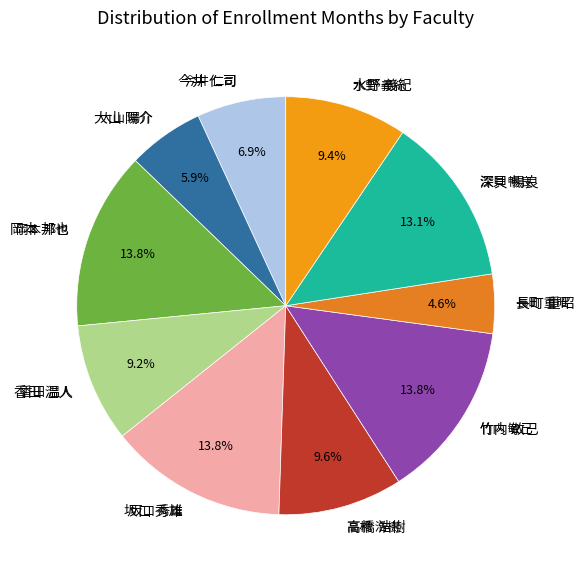

Count the number of slices in the pie.

10